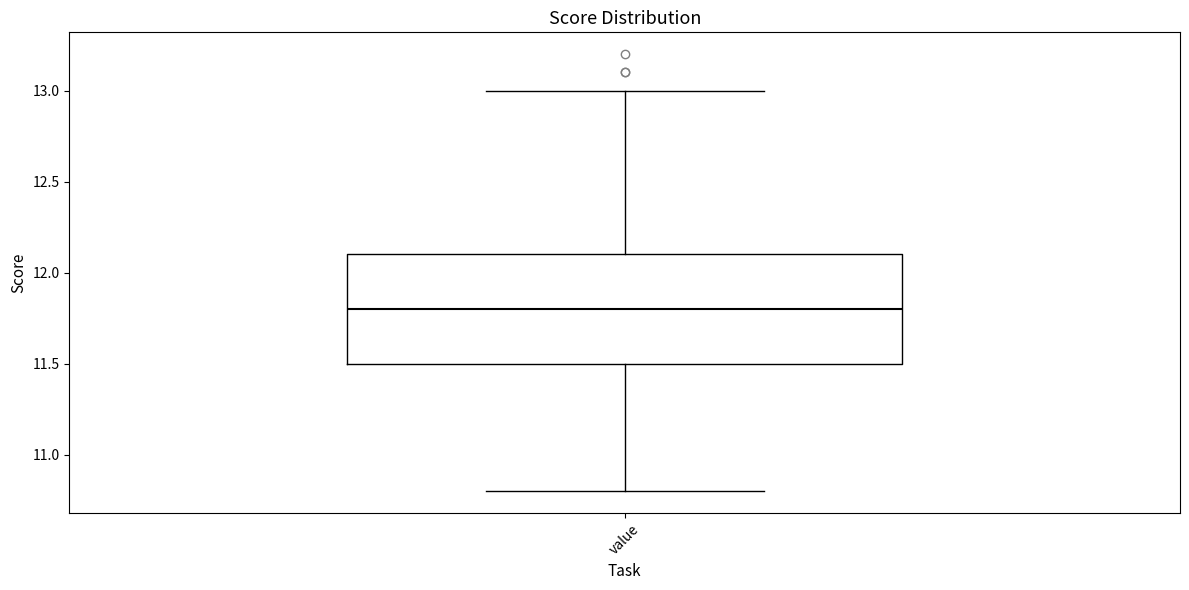

Read this box plot against the y-axis: the position of the median line, the range covered by the box, and the ends of both whiskers. The values are not printed on the chart, so give them approximately, as read against the axis.

median 11.8, box 11.5 to 12.1, whiskers 10.8 to 13.0